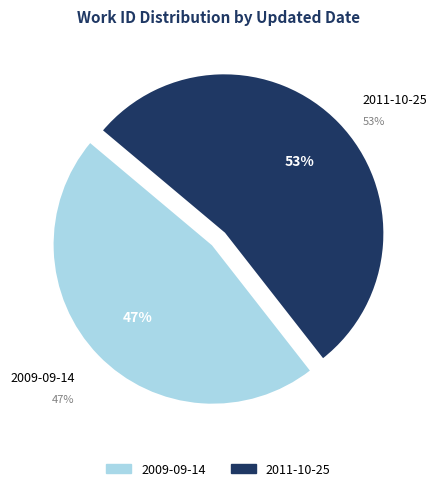

Is it true that 2009-09-14 is 47% of the pie?

True